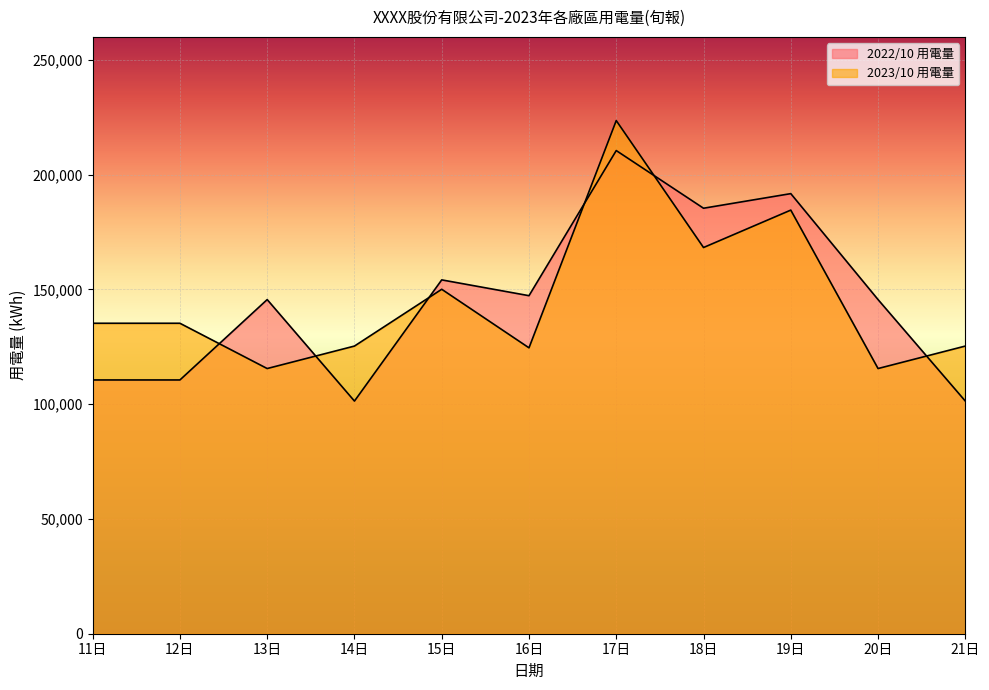

How many distinct data groups are displayed?

2